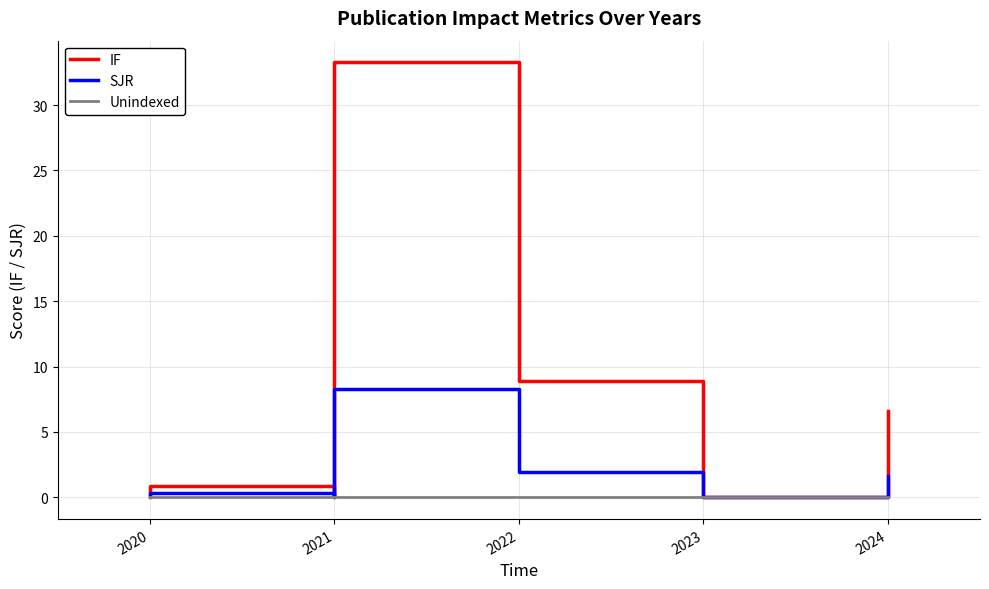

What is the label of the 5th point from the left?

2024